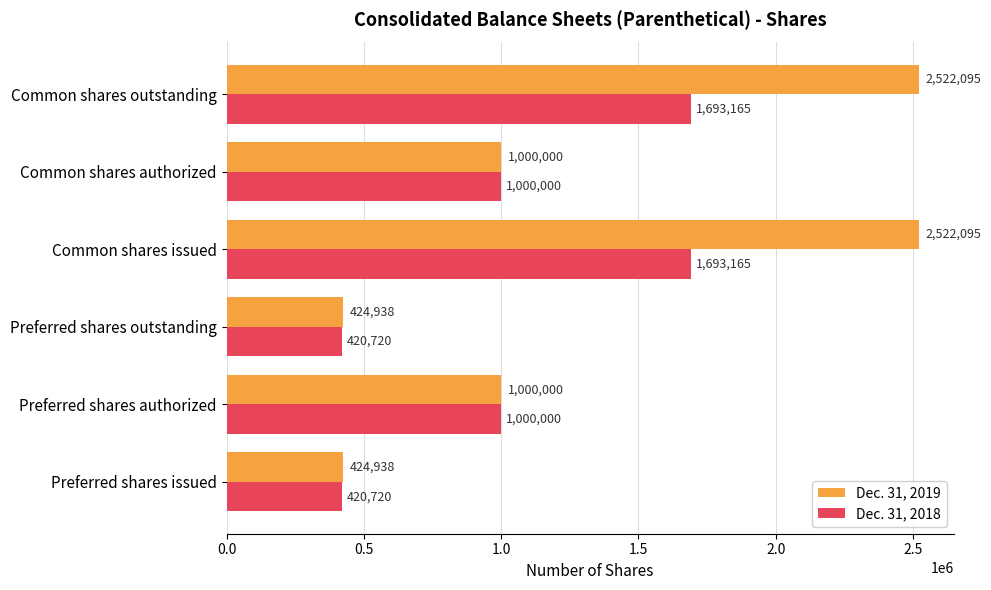

At how many categories does at least one series exceed 489877?

4